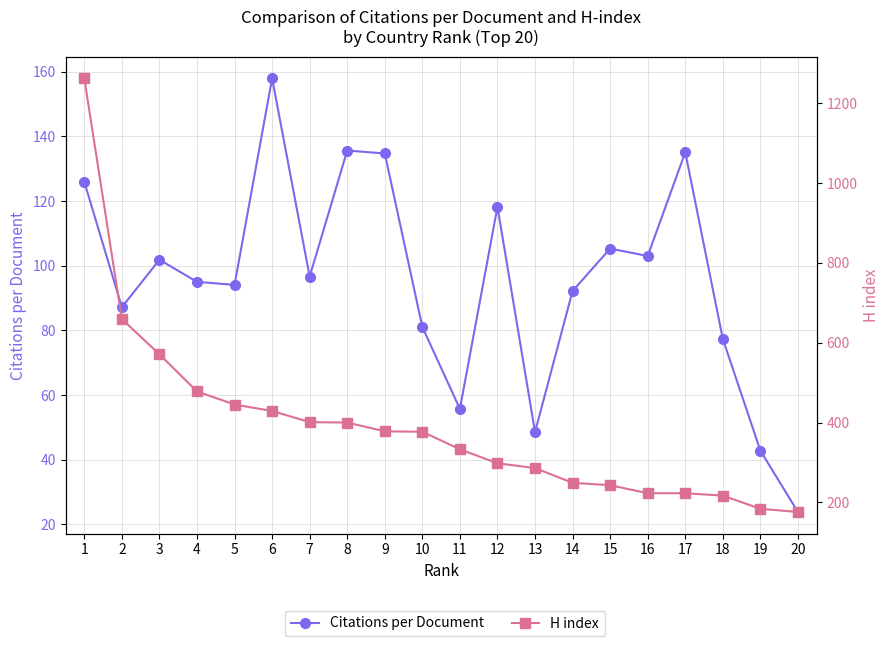

How many lines are shown in the chart?

2